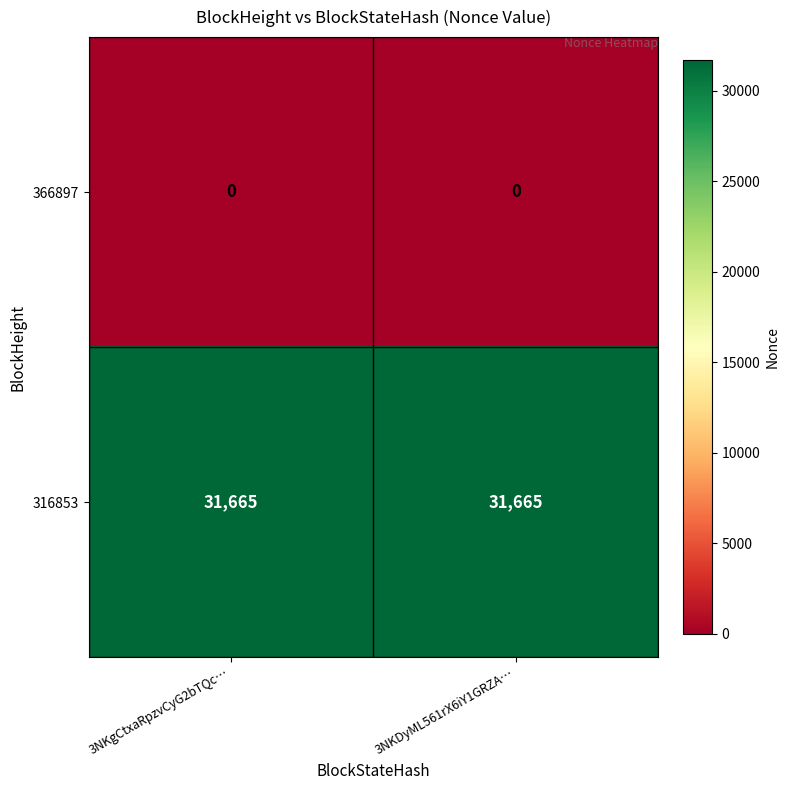

Reading left to right, list all the values displayed in this chart.

366897: 0	0
316853: 31665	31665